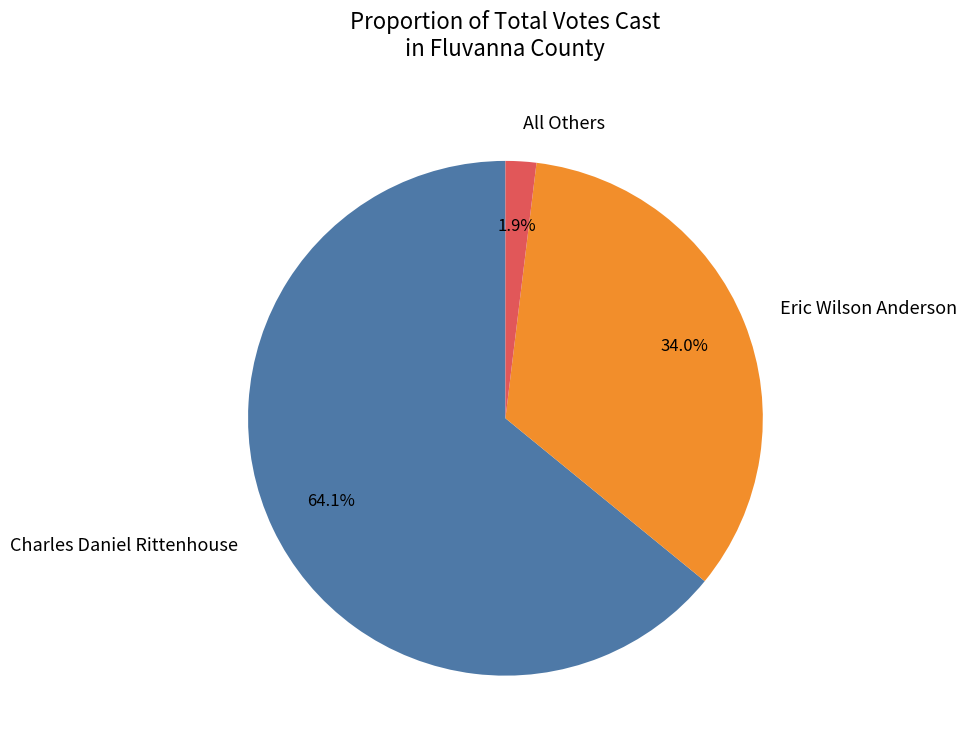

Combined, do All Others and Eric Wilson Anderson account for over 50%?

No